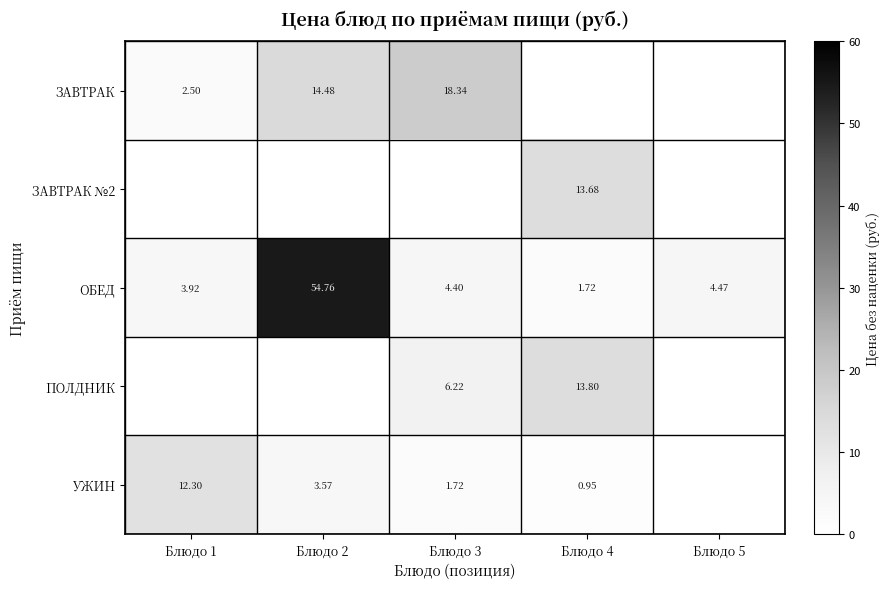

Is the value of ОБЕД at Блюдо 3 greater than the value of ЗАВТРАК at Блюдо 2?

No